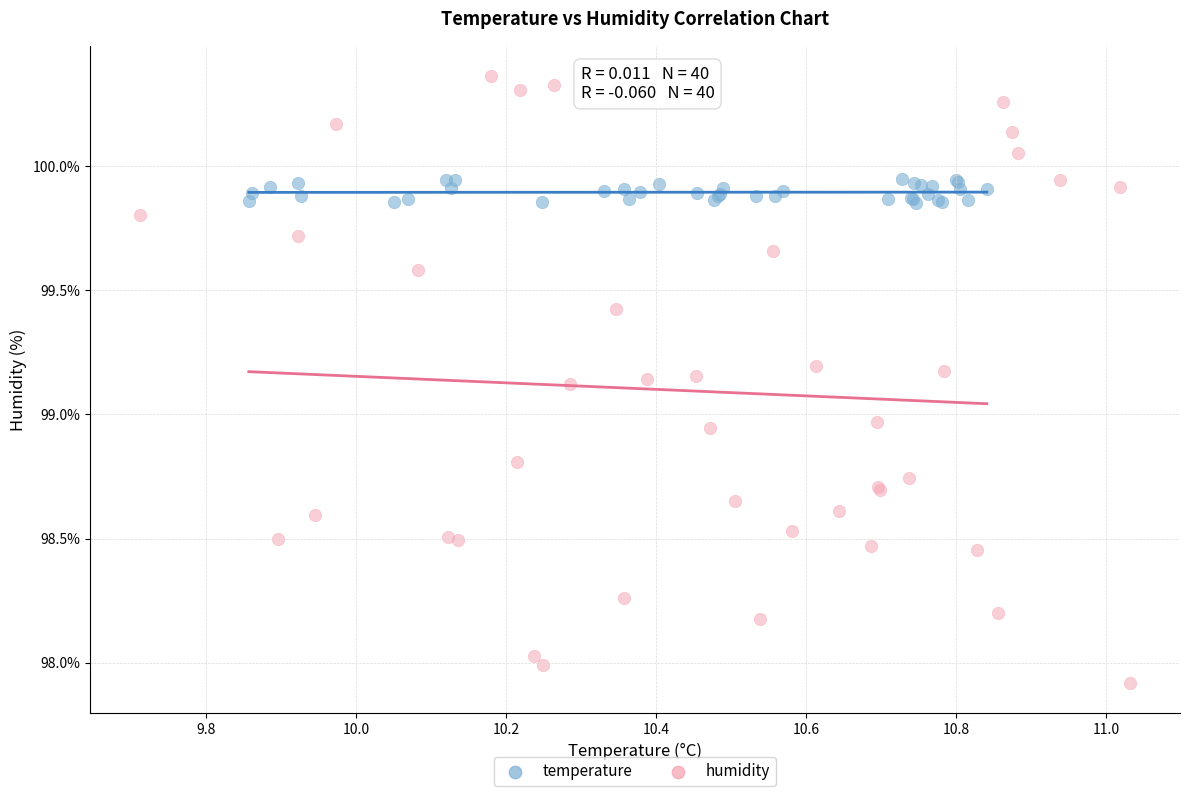

Which series has the largest Y range (max minus min)?

humidity